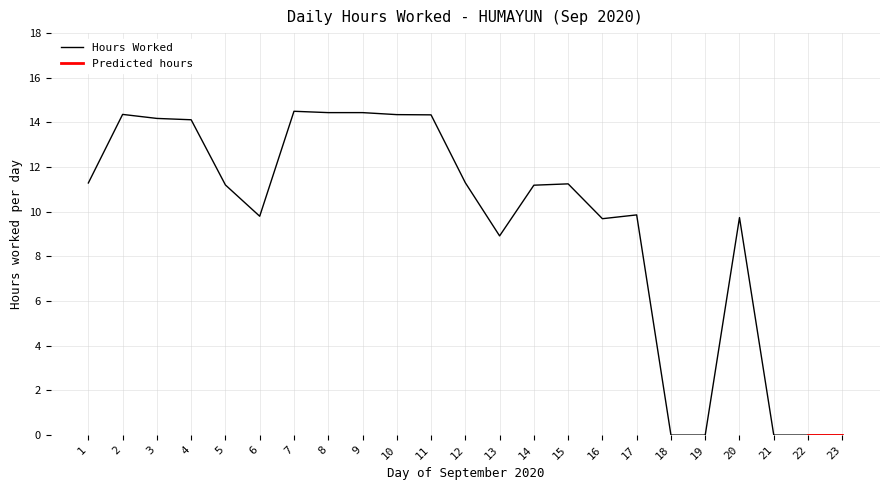

Count the number of categories in the chart.

23